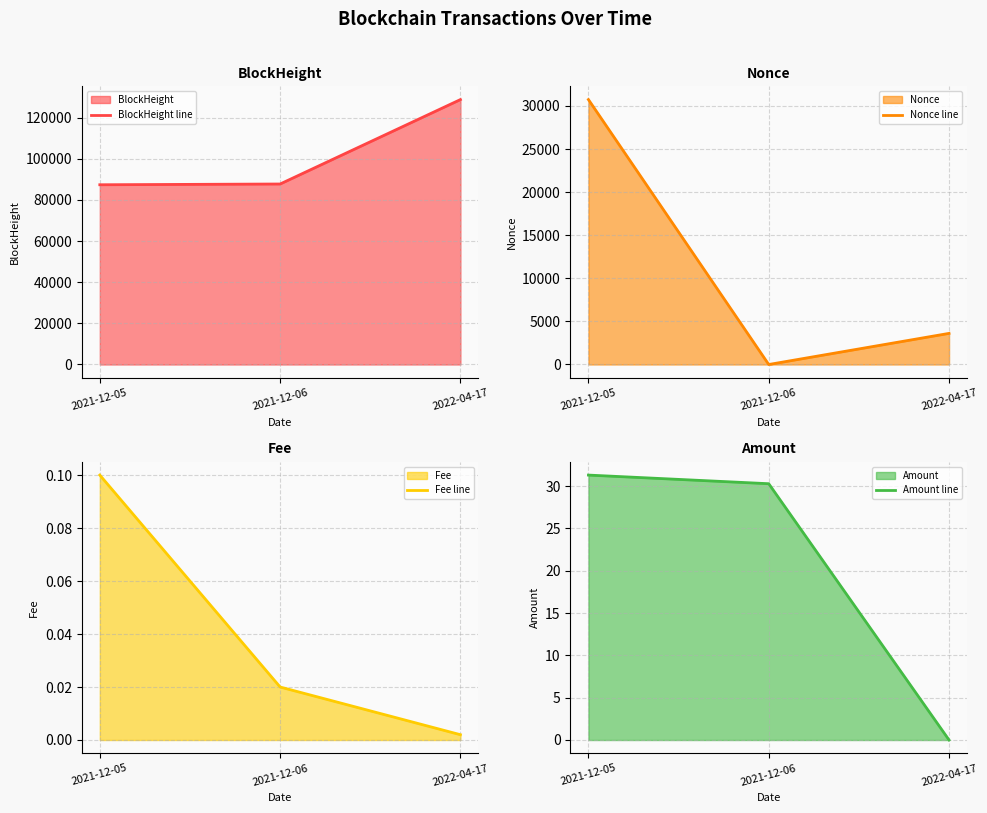

At which category is the sum across all series the highest?

2022-04-17